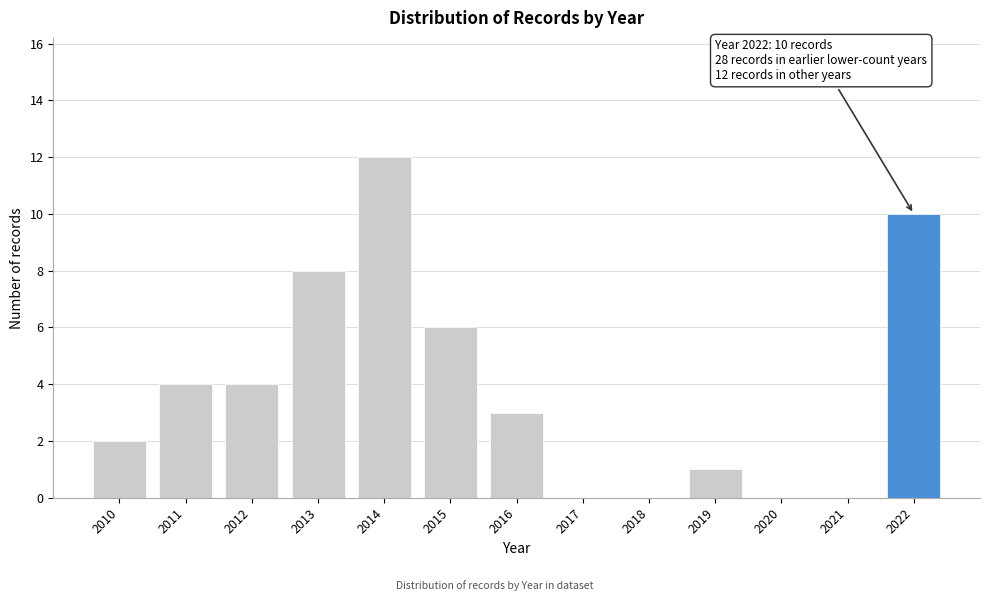

Reading right to left, transcribe all the data shown in this chart.

2022=10	2021=0	2020=0	2019=1	2018=0	2017=0	2016=3	2015=6	2014=12	2013=8	2012=4	2011=4	2010=2